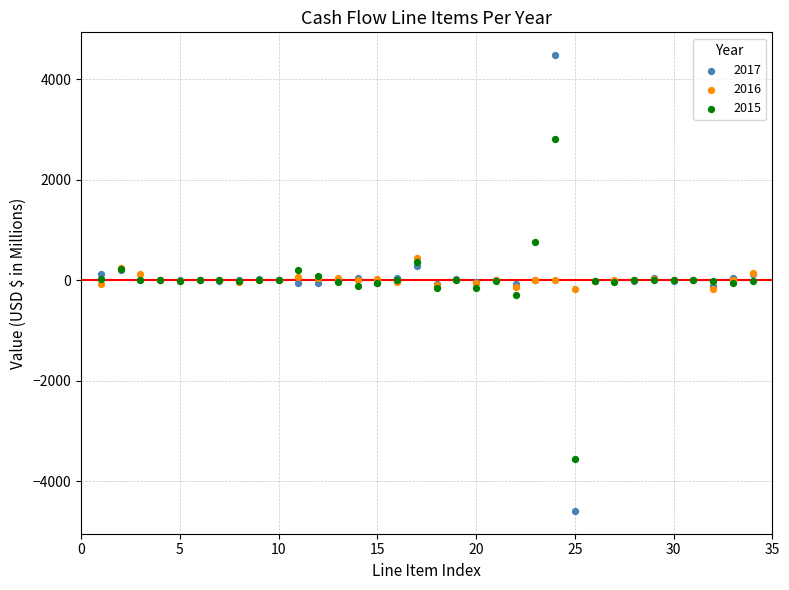

Which series contains the lowest Y value?

2017